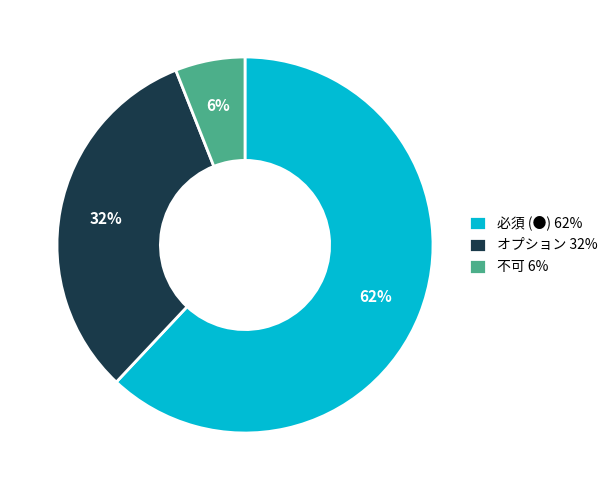

True or false: 不可 accounts for 6% of the total.

True